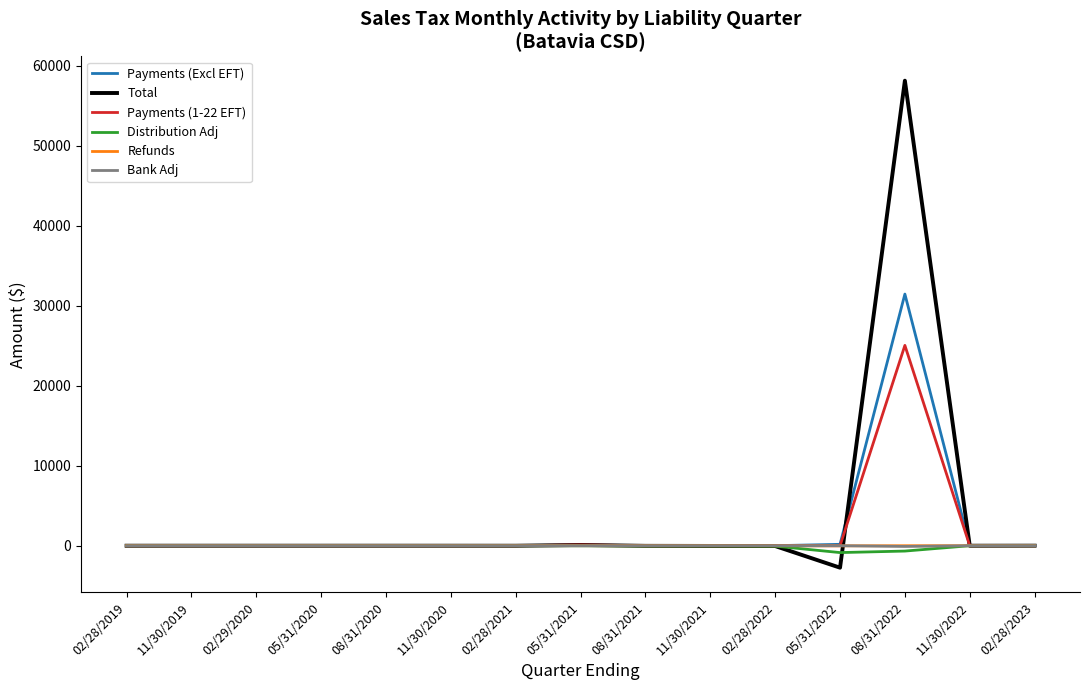

Between 11/30/2019 and 08/31/2022, which series saw the biggest shift?

Total